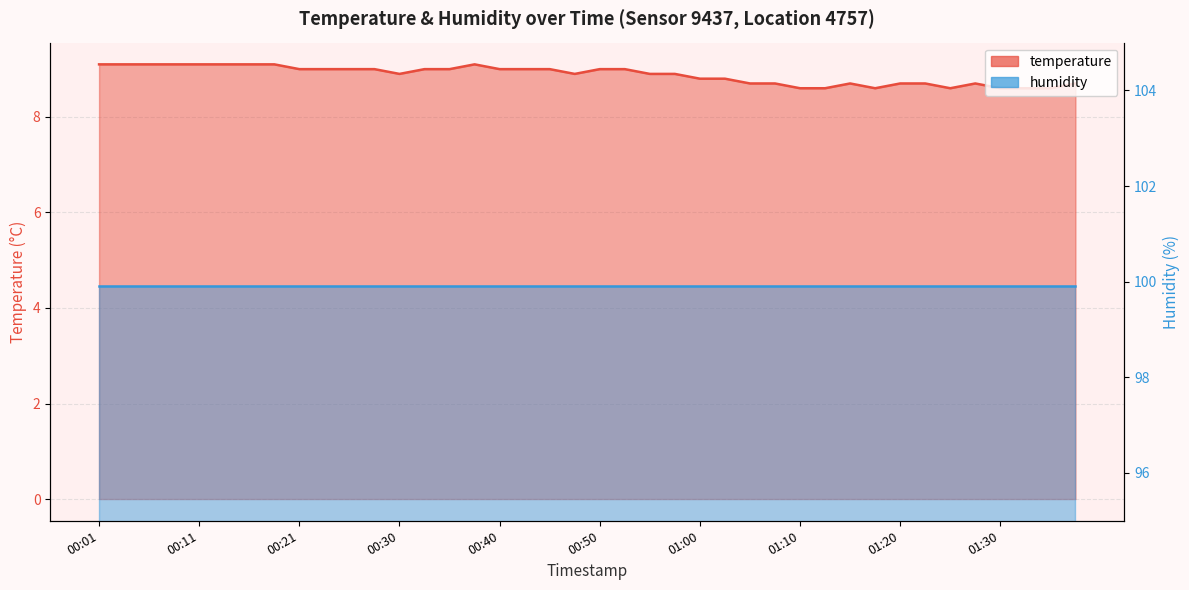

Is it true that the value at 00:33 is 15.6?

False